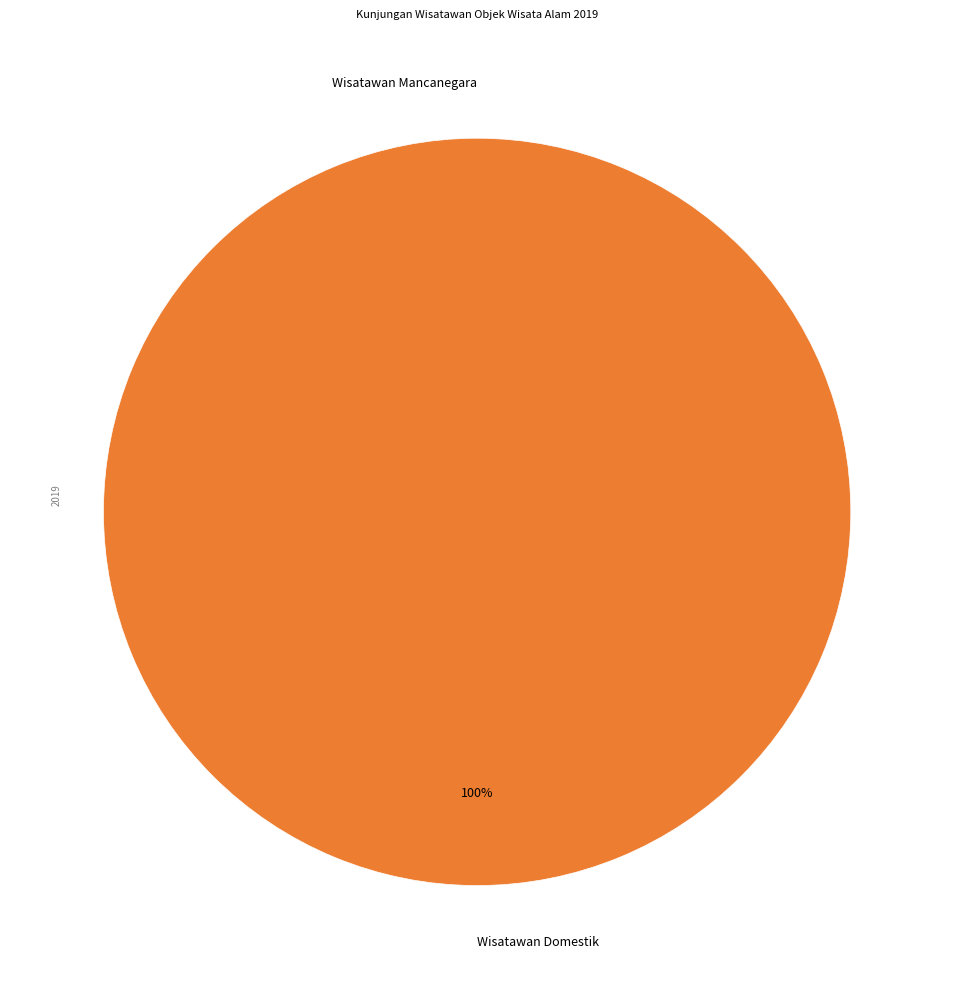

True or false: Wisatawan Mancanegara accounts for 1% of the total.

False